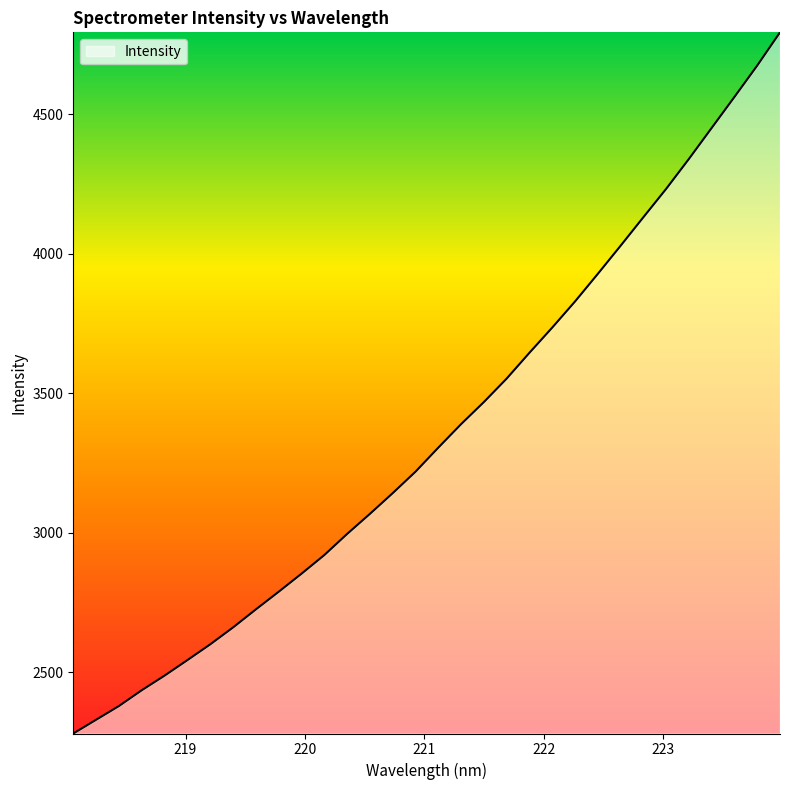

What is the minimum value shown in the chart?

2279.5